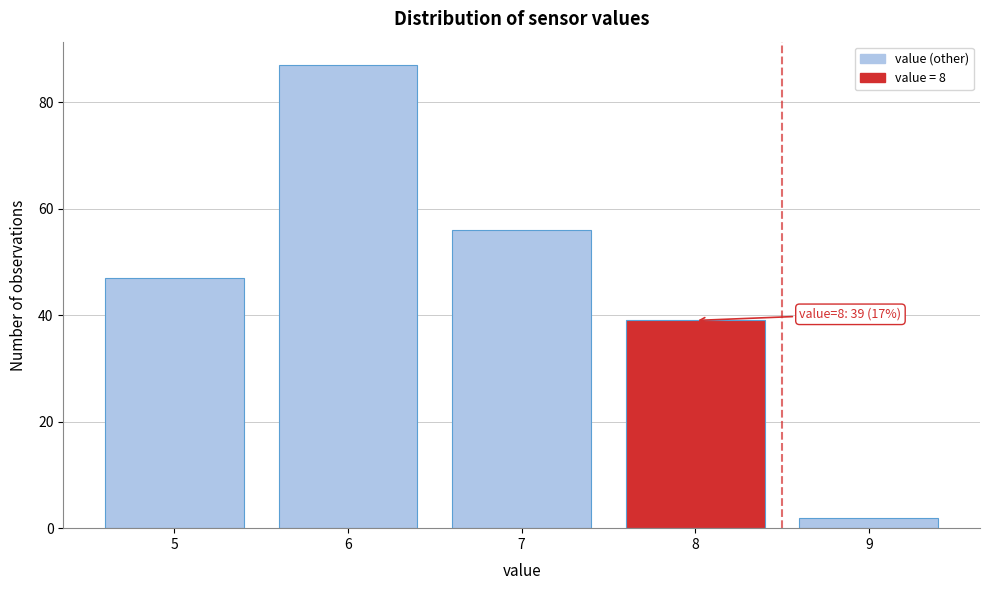

Which range on the x-axis has the tallest bar?

5.5 to 6.5